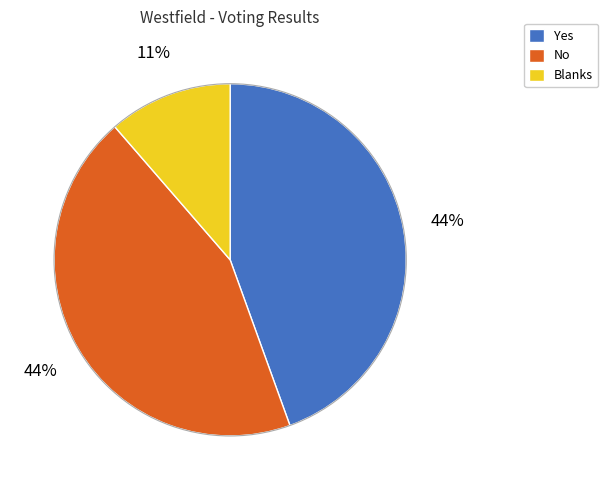

To the nearest percent, what portion does No represent?

44%